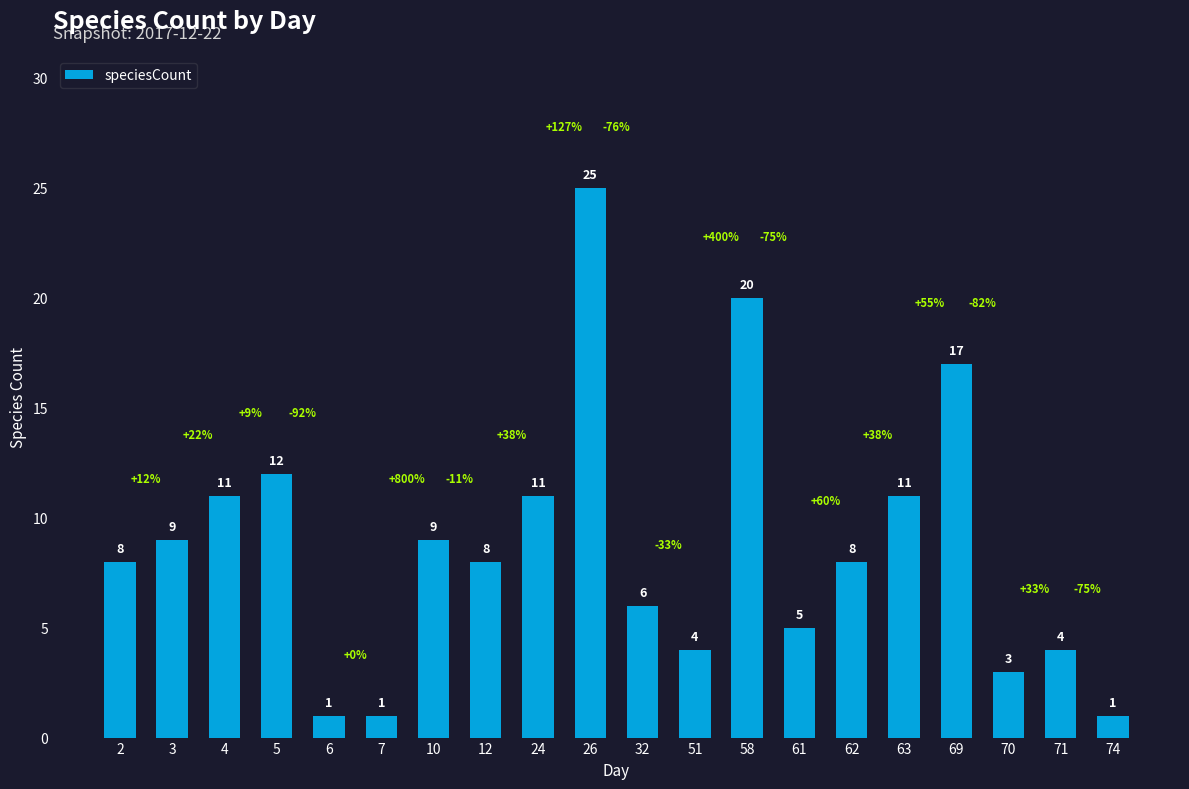

What is the difference between the maximum and minimum values?

24